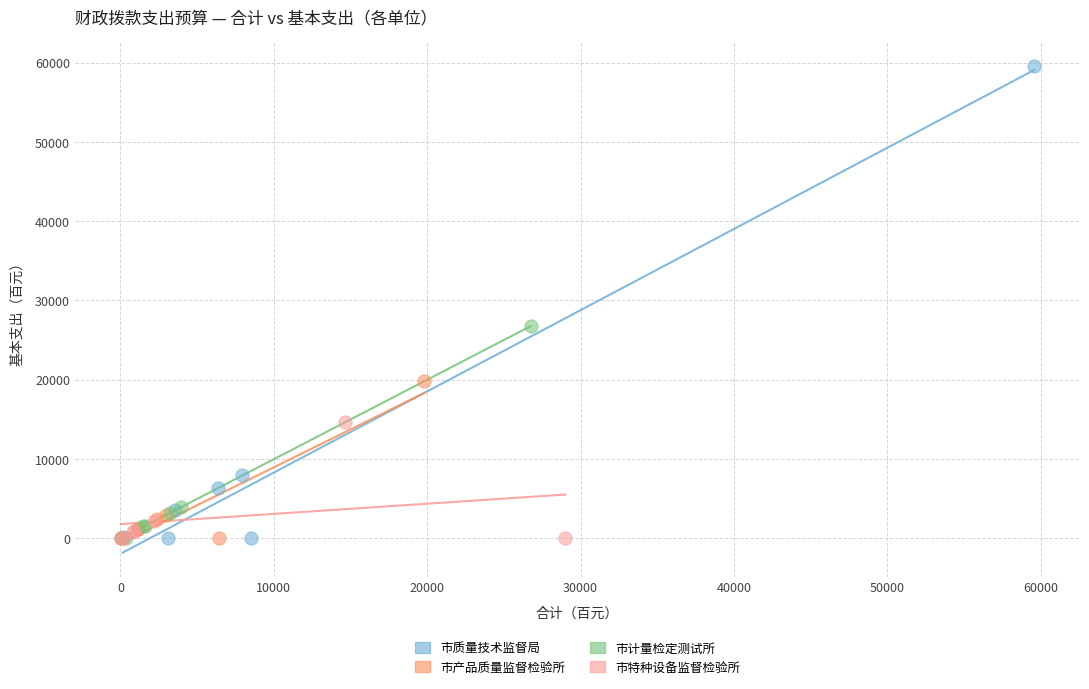

Which series reaches the maximum Y coordinate?

市质量技术监督局